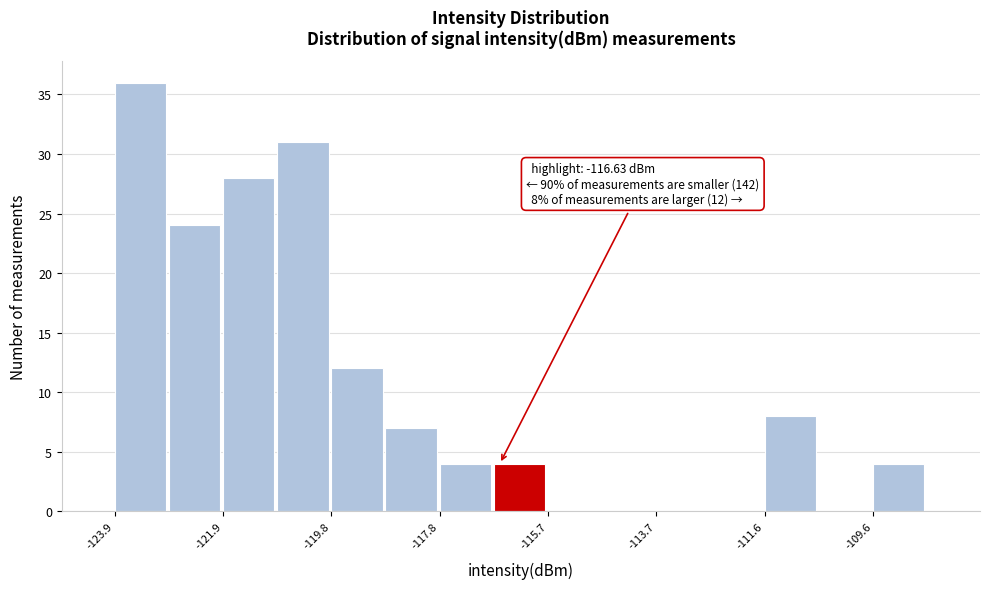

Read against the x-axis, roughly where is the centre of the tallest bar?

-123.5